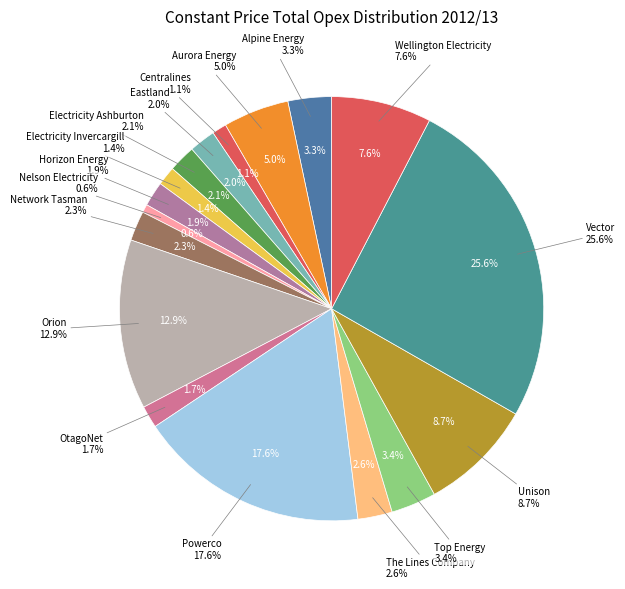

To the nearest percent, what percentage of the pie is Wellington Electricity?

8%